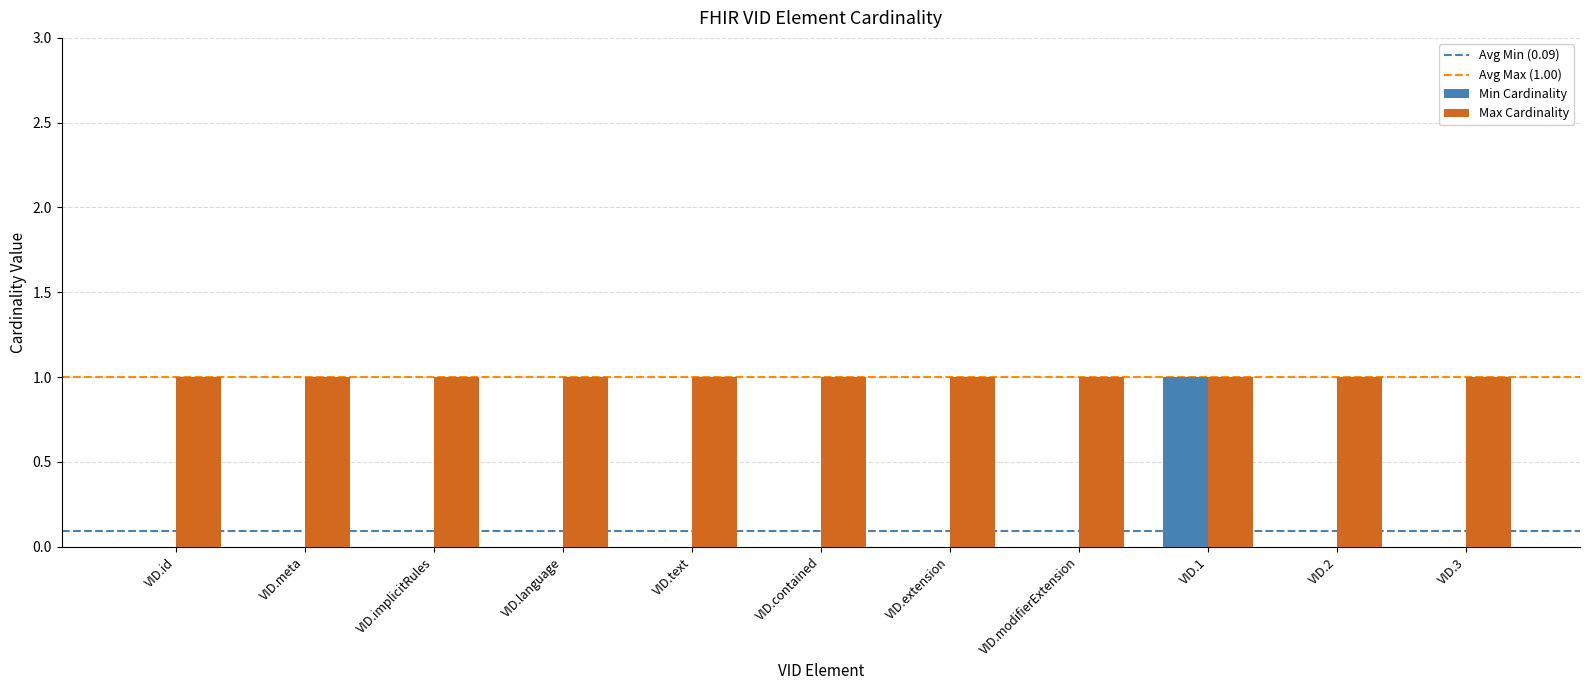

True or false: Min Cardinality has a value of 0 at VID.language.

True